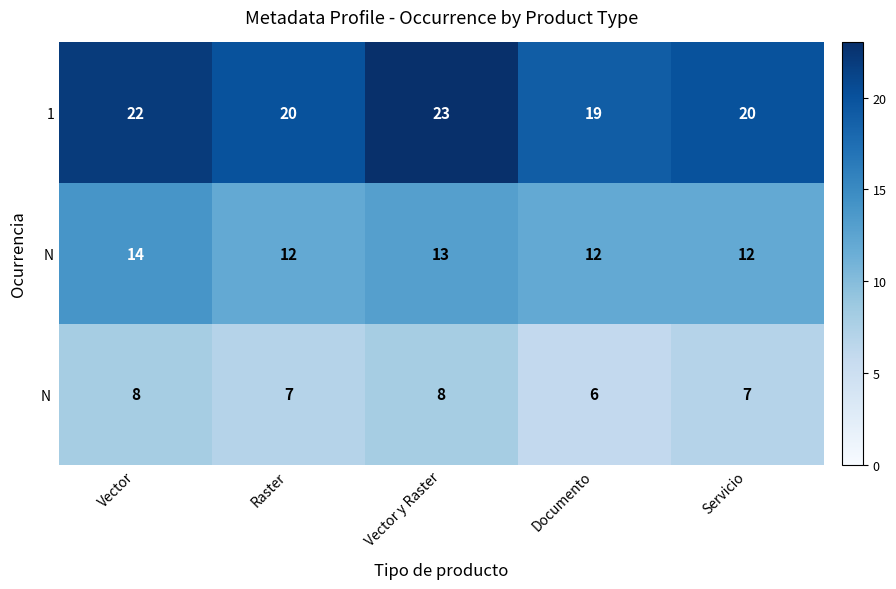

What is the smallest value displayed?

6